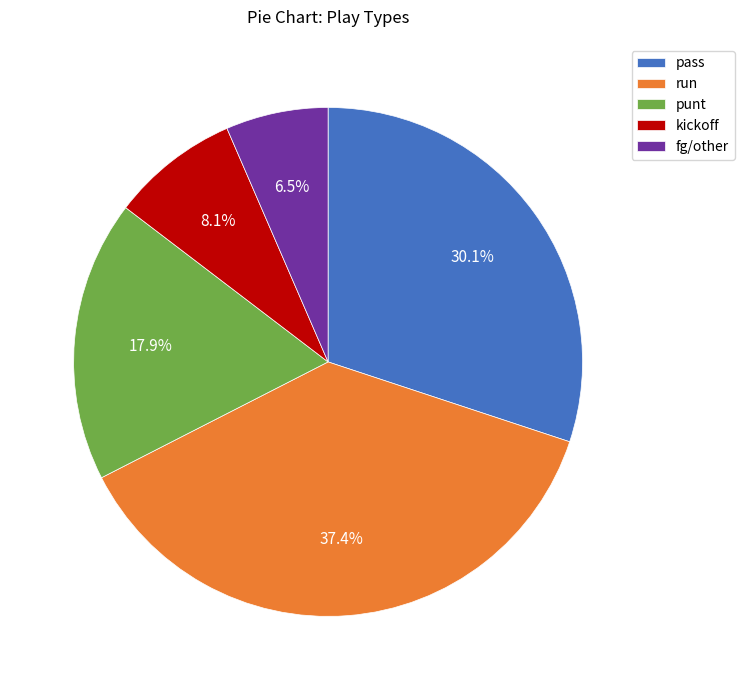

To the nearest percent, what percentage of the pie is pass?

30%